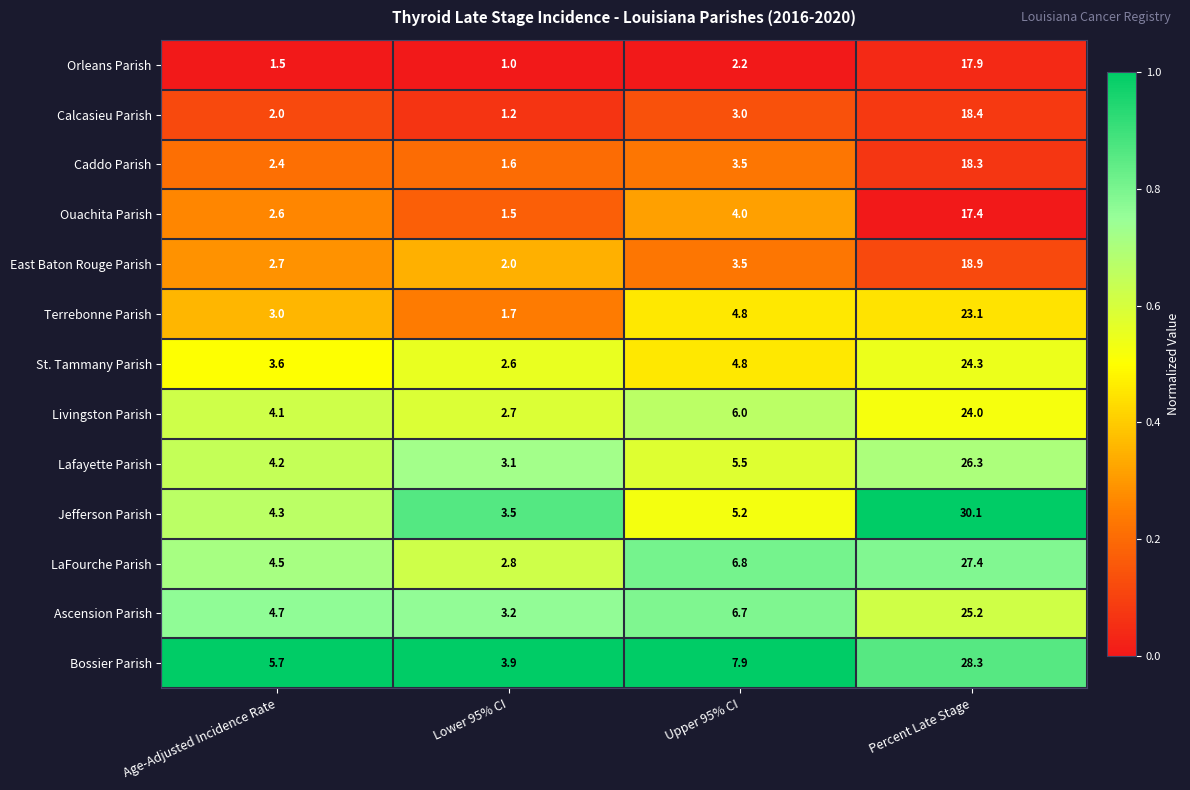

Rank the series by their maximum value, from highest to lowest.

Jefferson Parish, Bossier Parish, LaFourche Parish, Lafayette Parish, Ascension Parish, St. Tammany Parish, Livingston Parish, Terrebonne Parish, East Baton Rouge Parish, Calcasieu Parish, Caddo Parish, Orleans Parish, Ouachita Parish